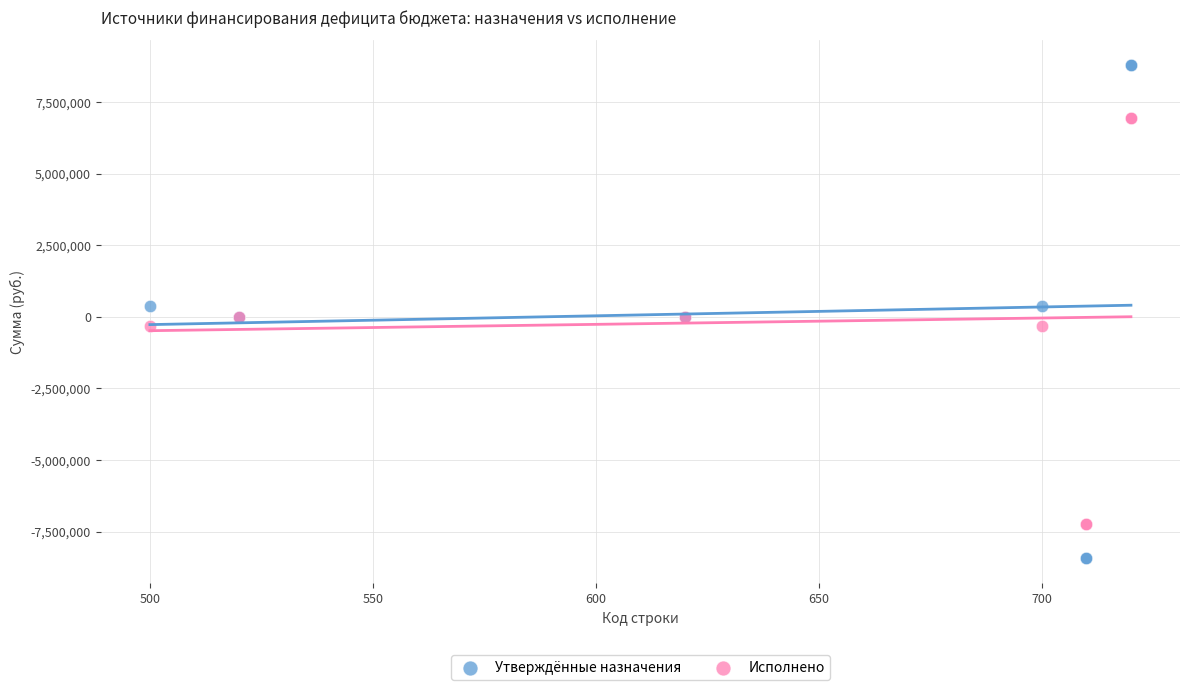

Which series reaches the minimum Y coordinate?

Утверждённые назначения